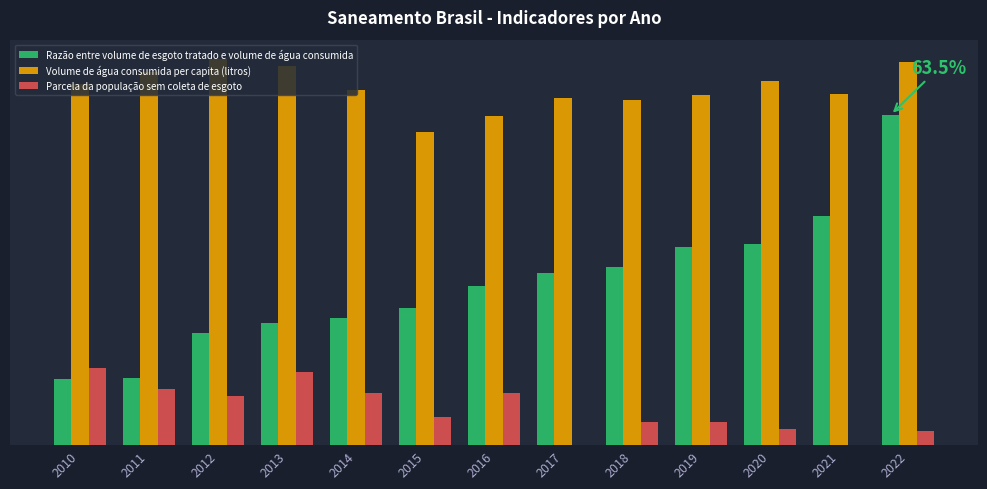

Read the Parcela da população sem coleta de esgoto value at 2013.

0.1